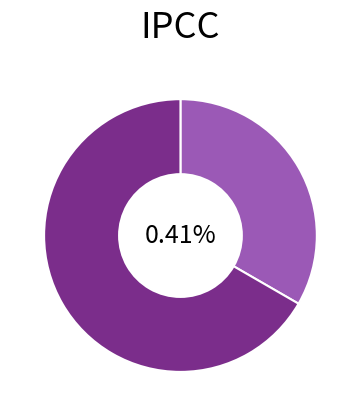

How many slices are in this pie chart?

2